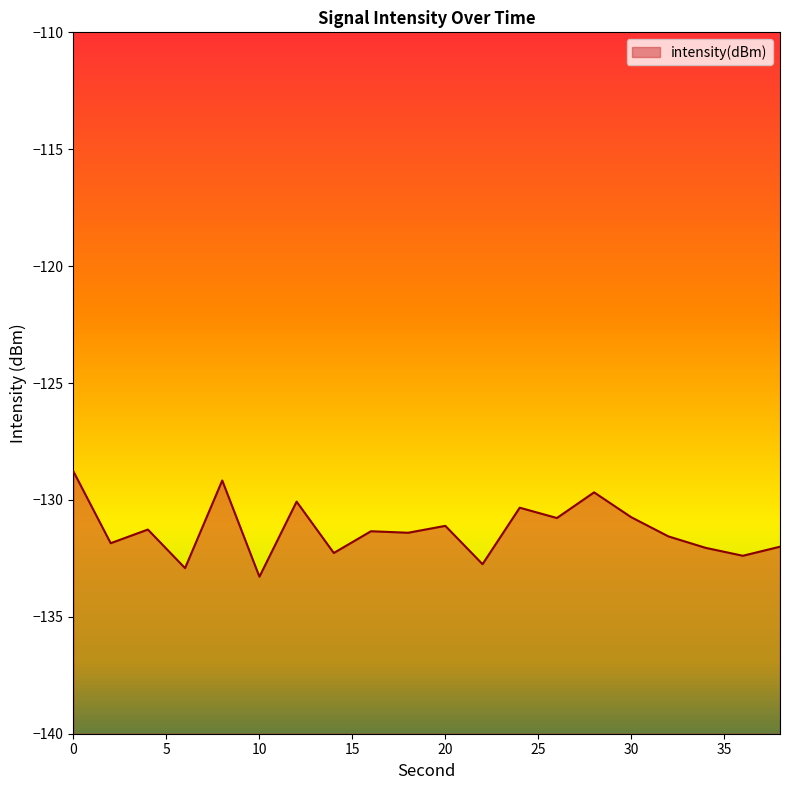

Between 8 and 14, which is larger?

8